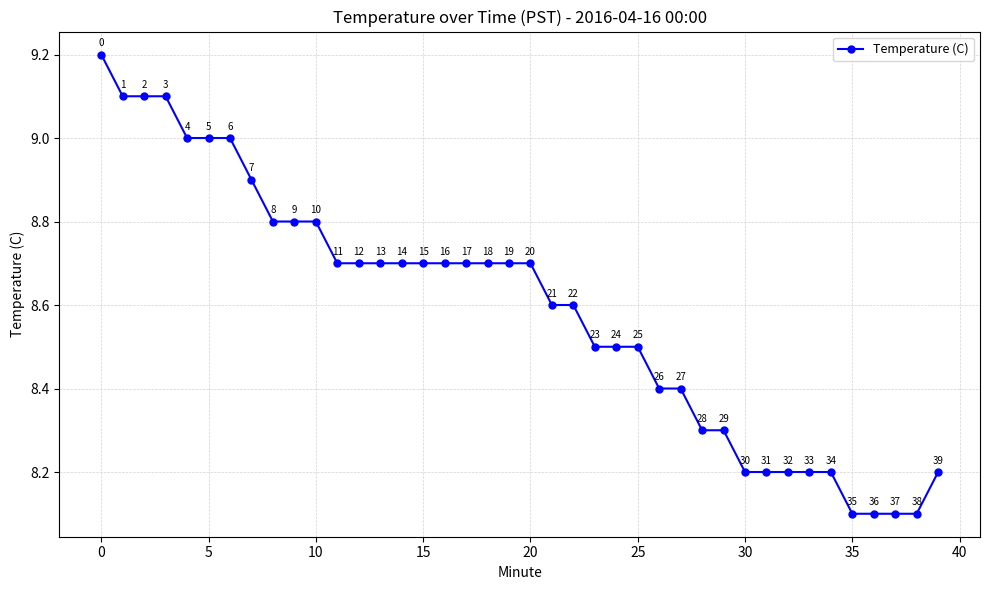

What is the difference between the second highest and second lowest values?

1.0